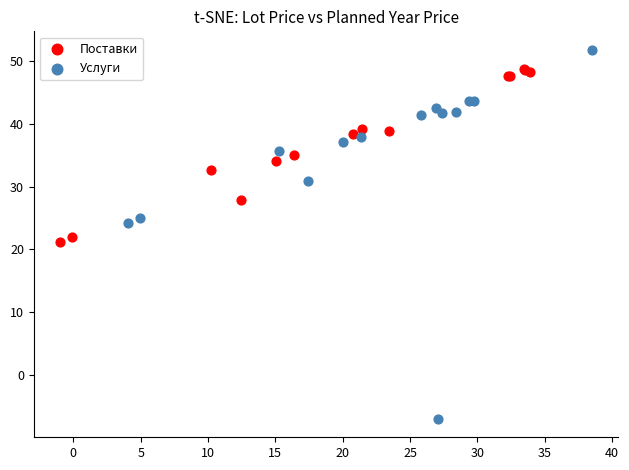

Which series reaches the minimum Y coordinate?

Услуги